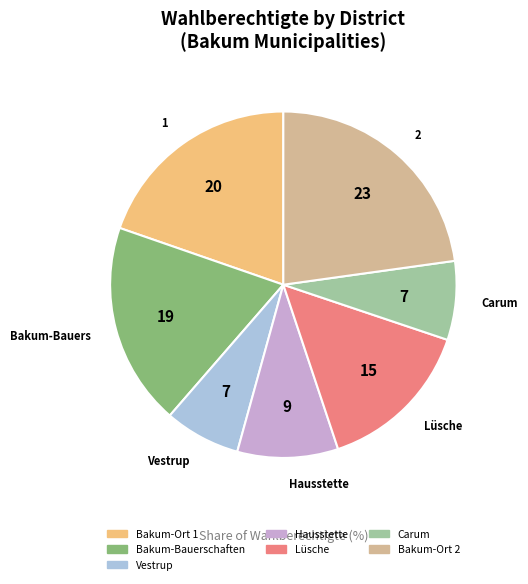

How many segments does this pie chart have?

7